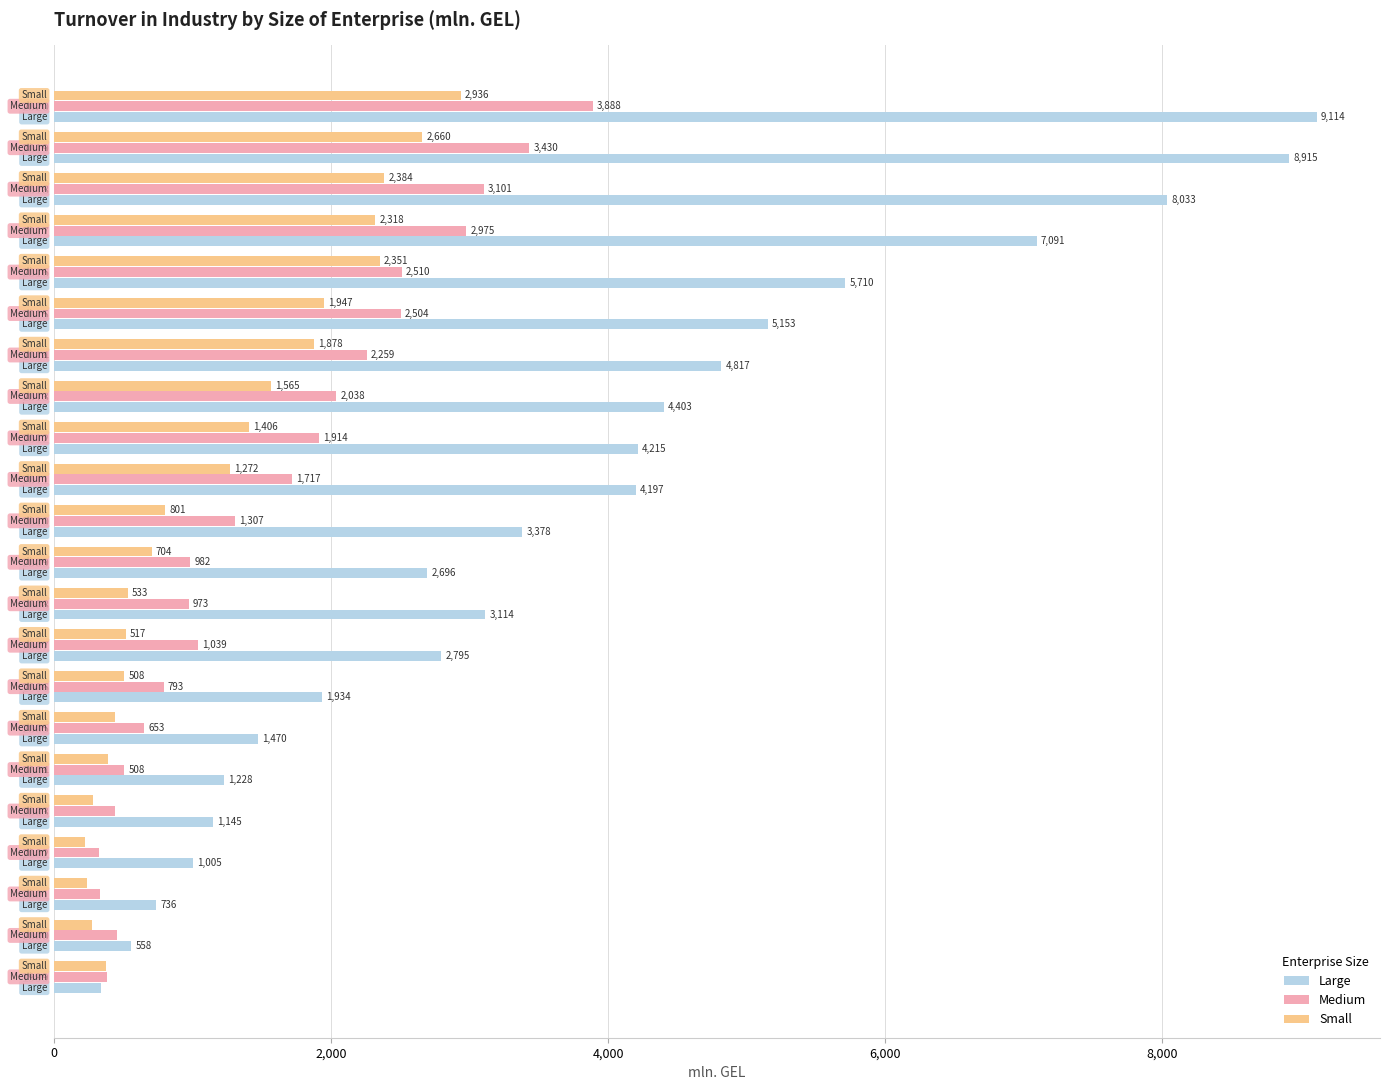

What is the average value of the Medium series?

1569.3